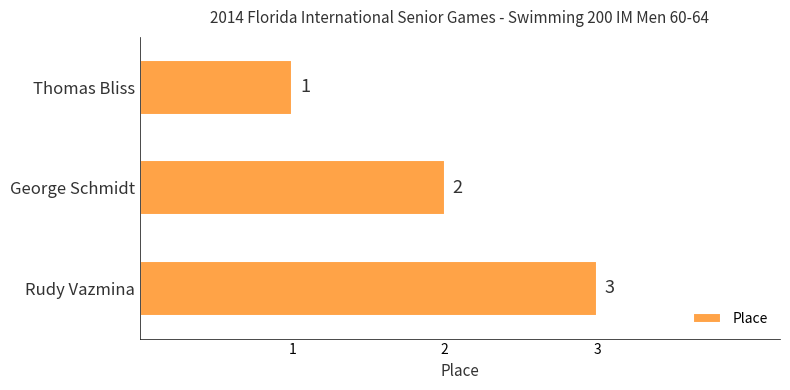

What is the smallest value displayed?

1